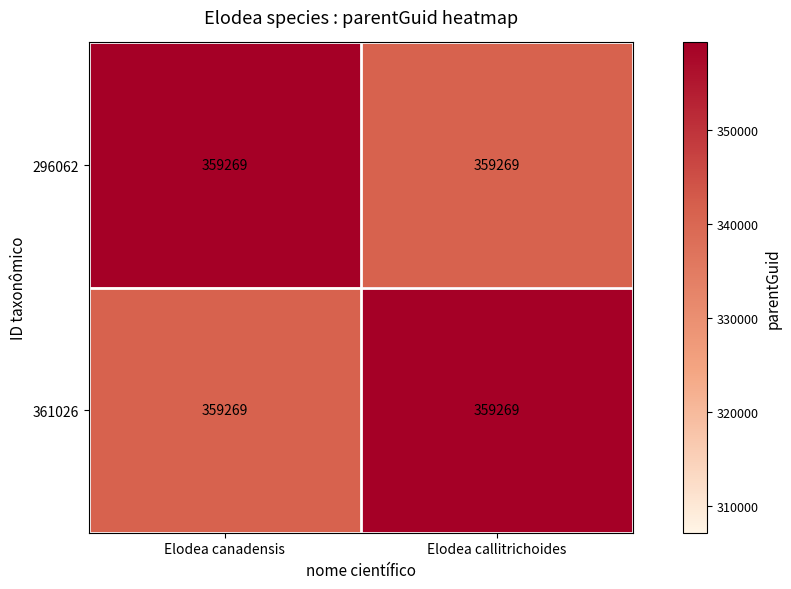

How many categories are shown in the chart?

2